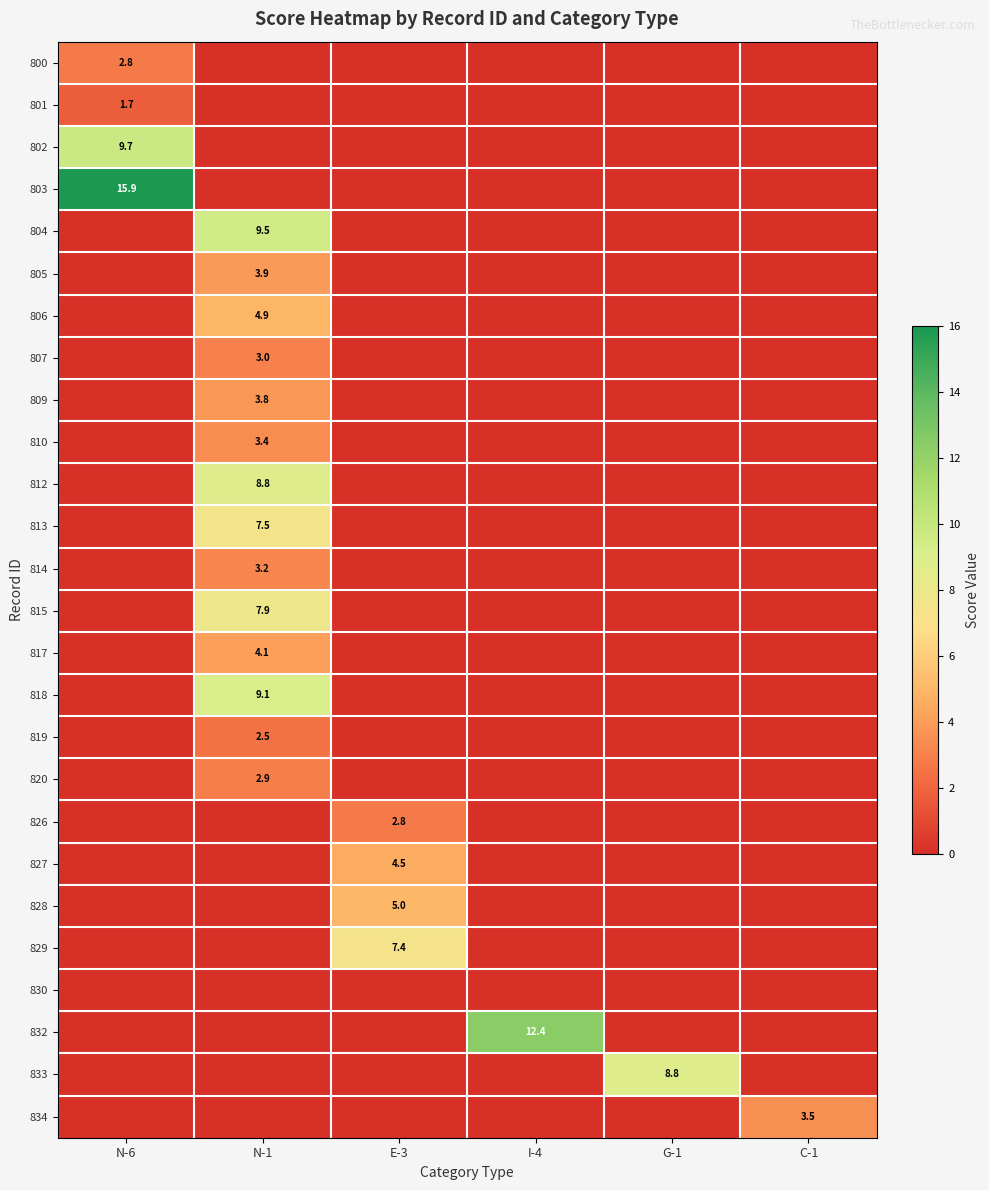

The 803 series shows 15.9 at N-6. True or false?

True